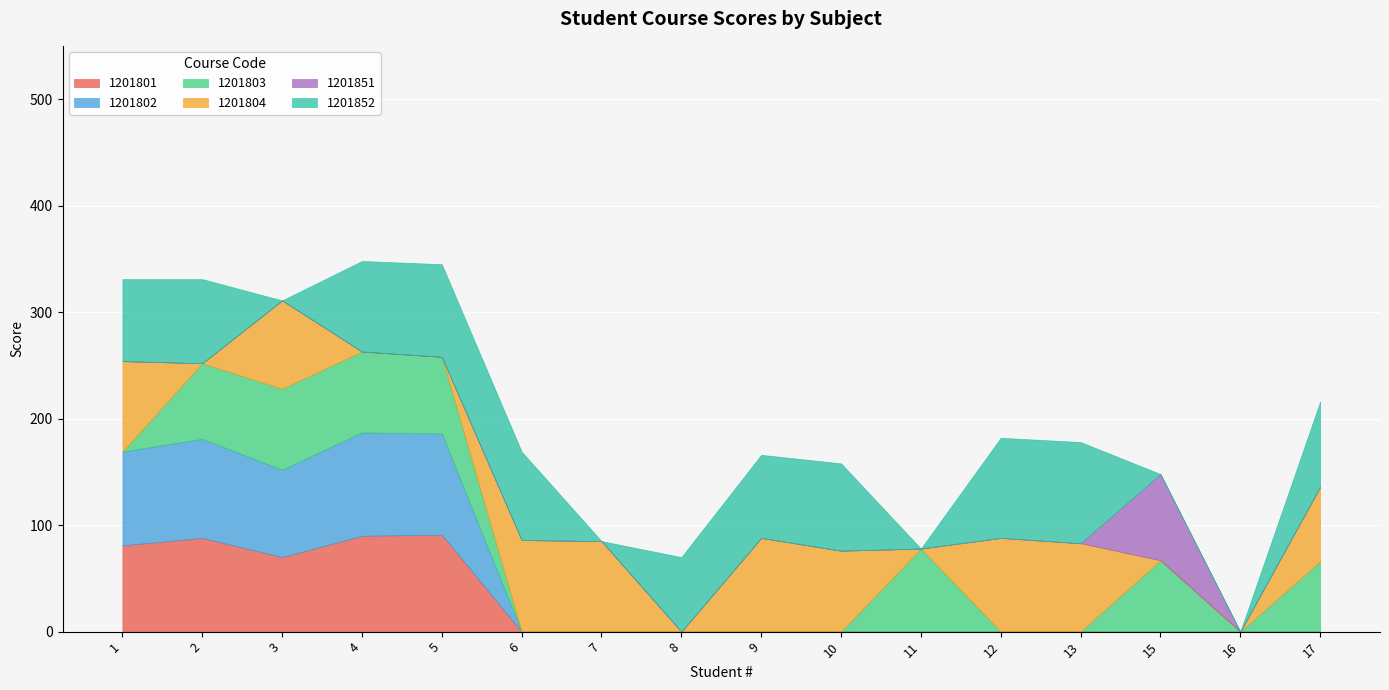

The value of 1201852 at 2 is 36. True or false?

False